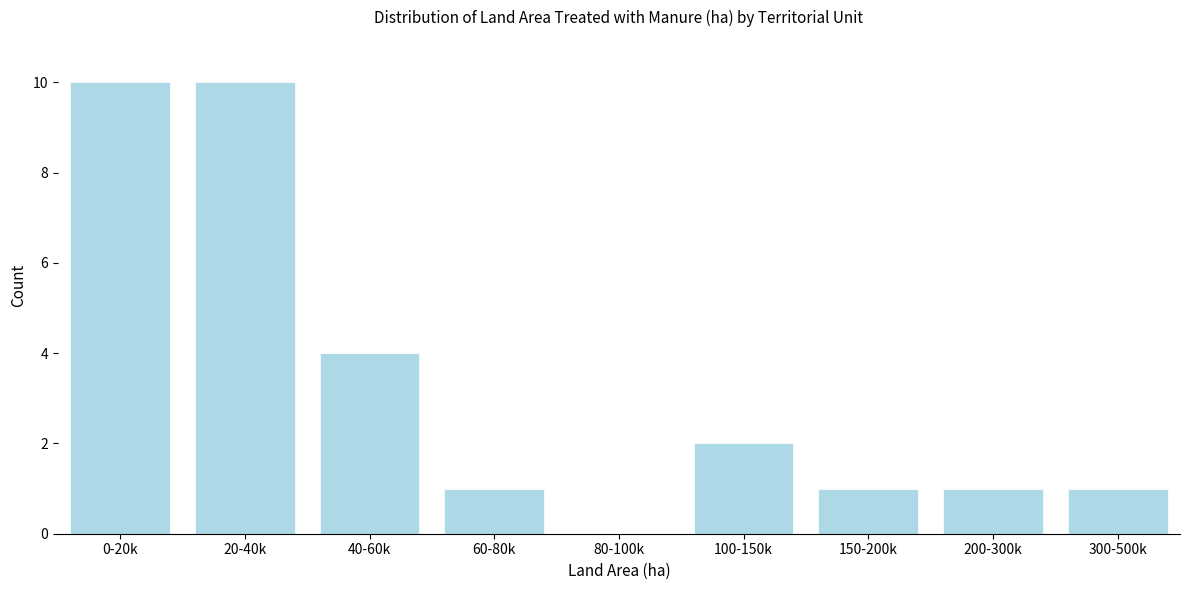

Reading right to left, extract all data points from this chart.

300-500k=1	200-300k=1	150-200k=1	100-150k=2	80-100k=0	60-80k=1	40-60k=4	20-40k=10	0-20k=10